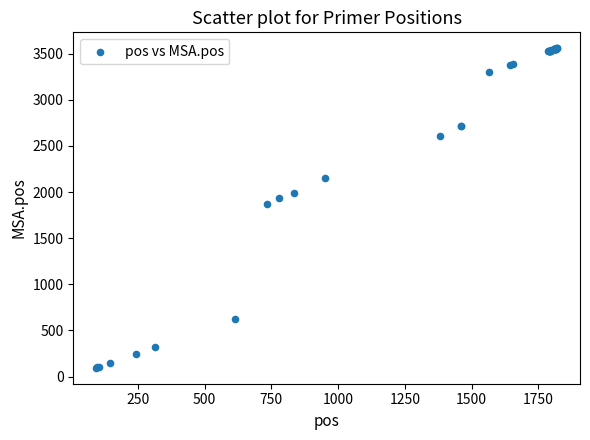

What Y value in the scatter plot is closest to 1826?

1873